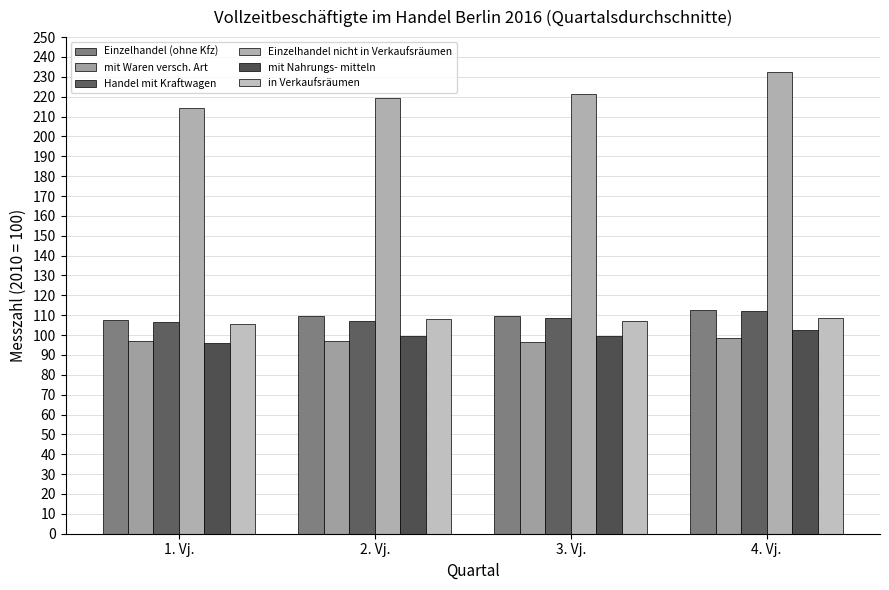

True or false: Handel mit Kraftwagen has a value of 107.3 at 2. Vj..

True